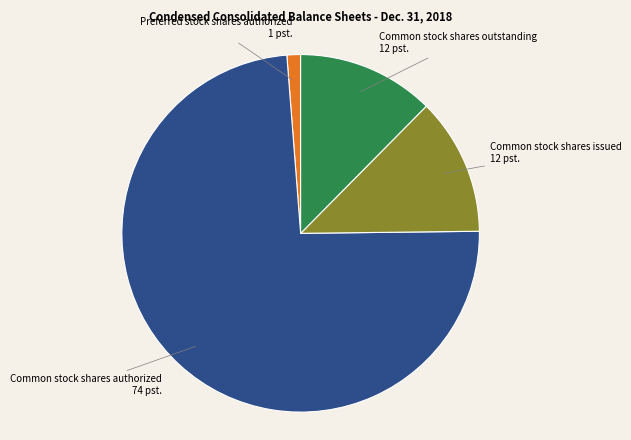

Is there a majority slice in this chart?

Yes